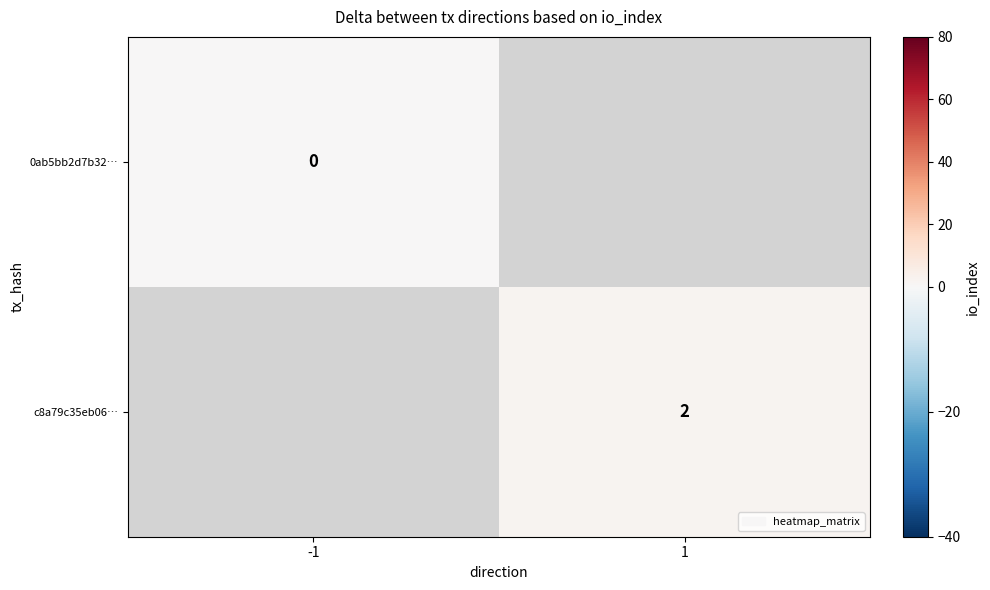

True or false: c8a79c35eb06… has a value of 1 at 1.

False